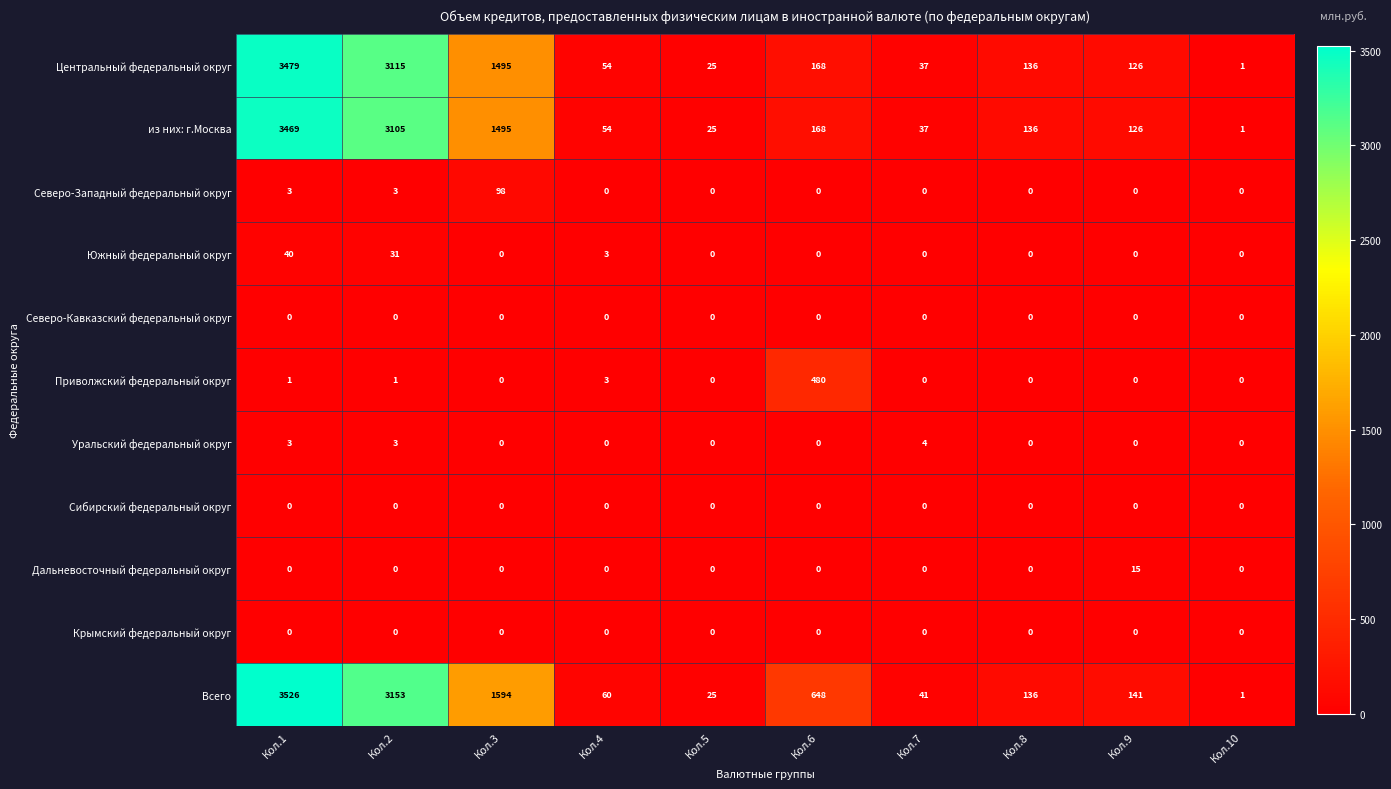

How many series are shown in this chart?

11